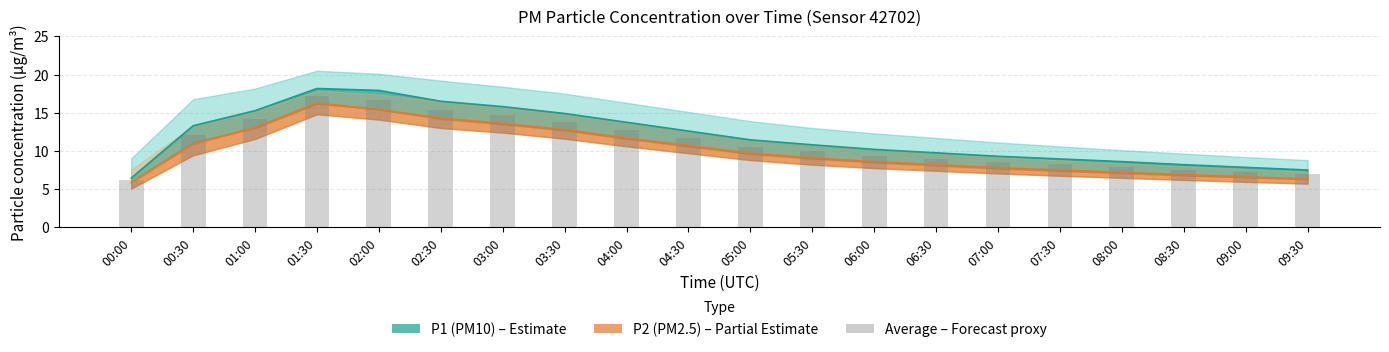

Is it true that the value at 01:30 is 27.4?

False